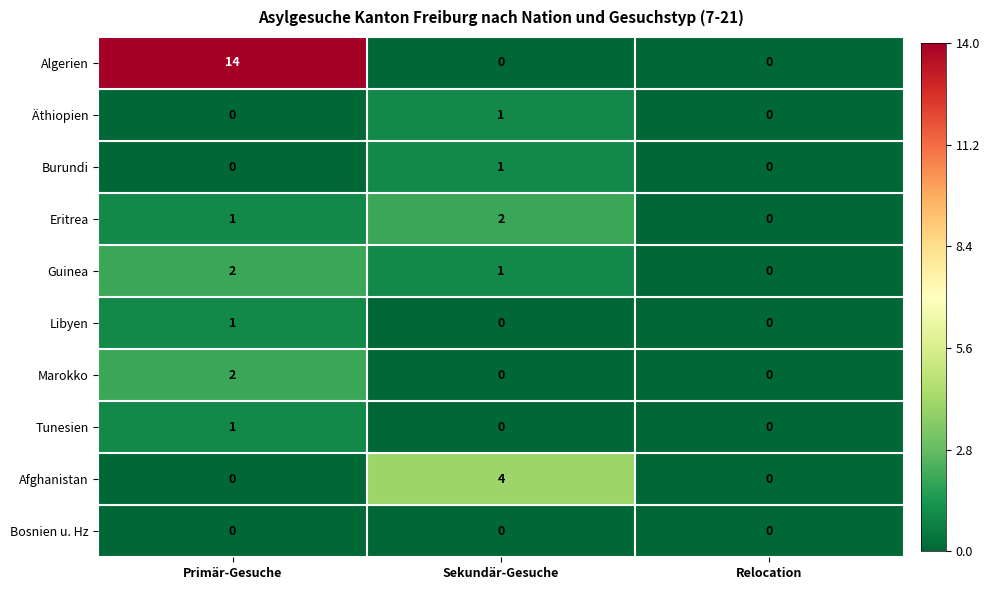

At which category does the chart reach its peak across all series?

Primär-Gesuche